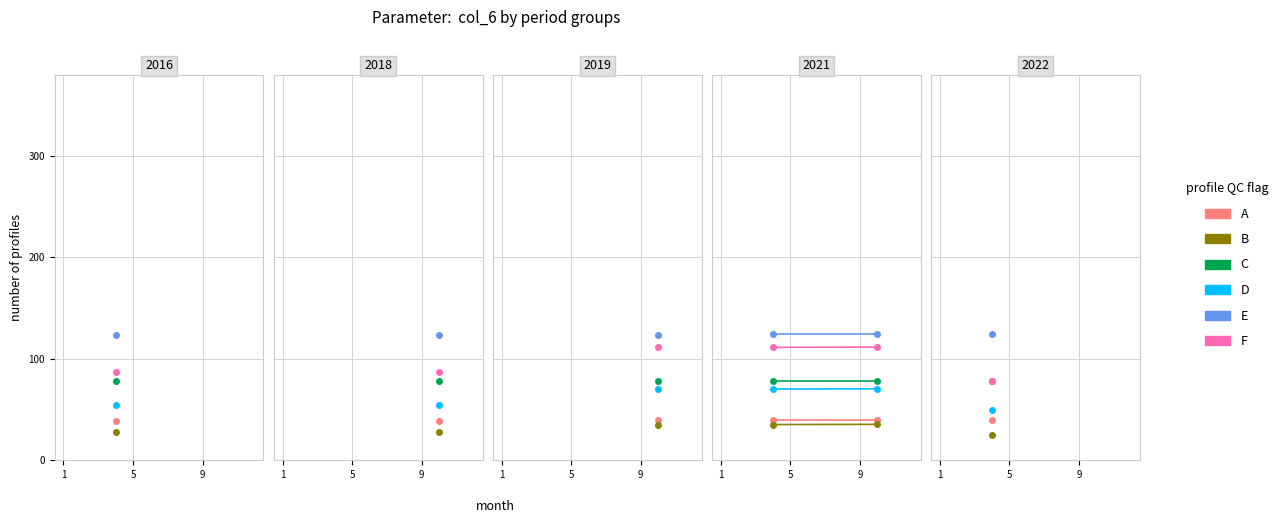

Is the value of A at 5 greater than the value of B at 5?

Yes